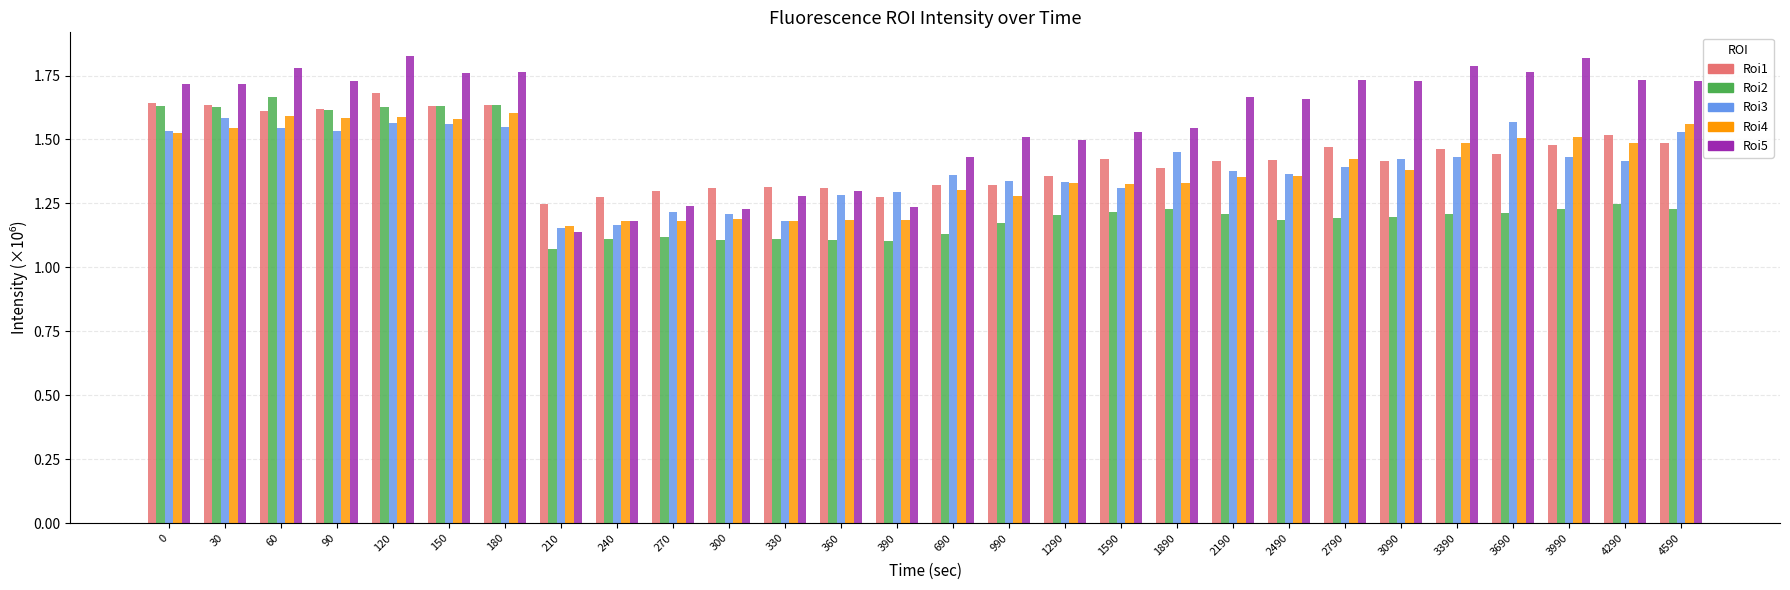

What is the spread (max minus min) of values at 990?

0.3